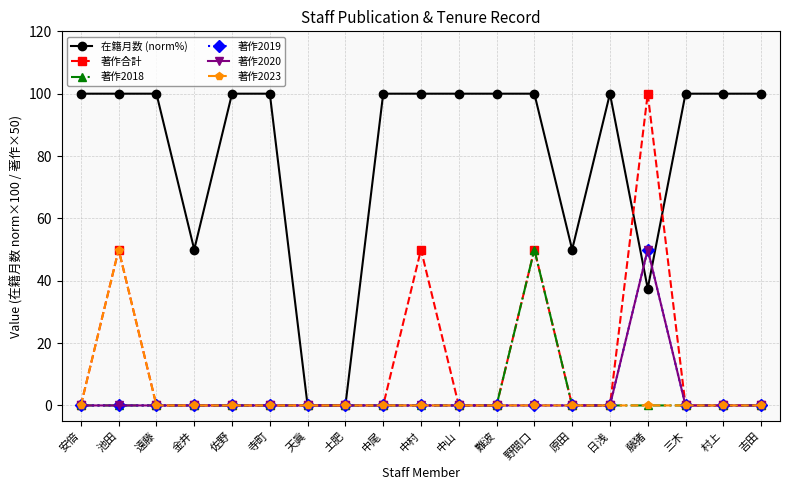

What is the sum of the 在籍月数 (norm%) values at 村上 and 日浅?

200.0